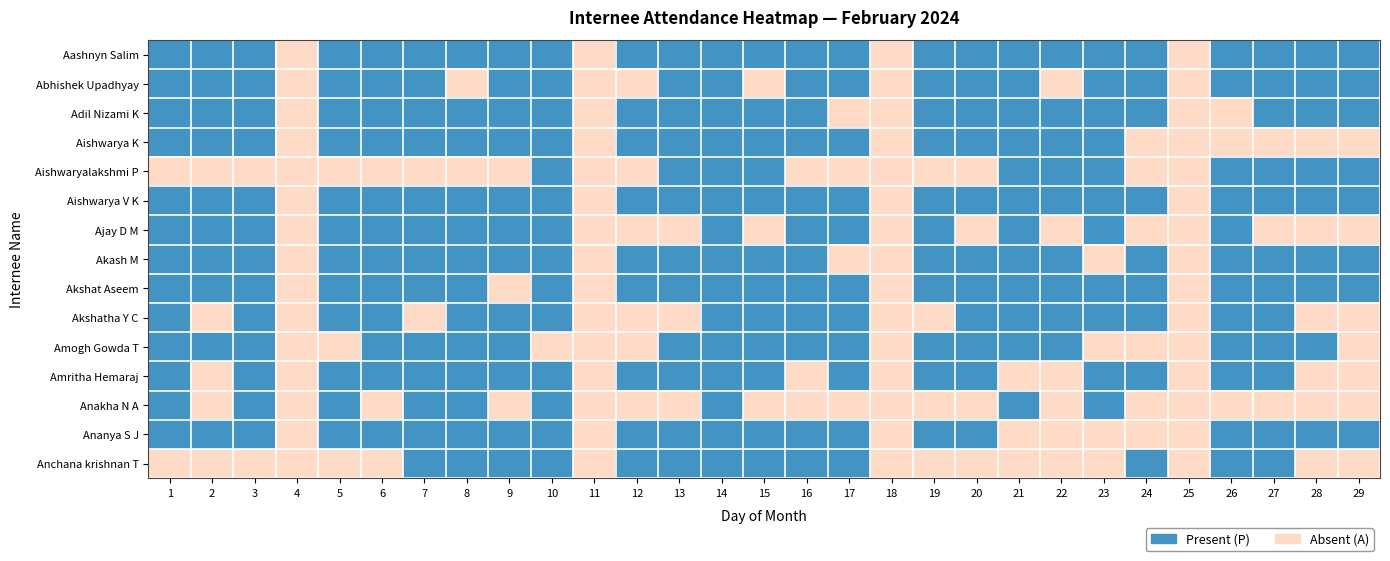

At 16, list the series in order from smallest to largest.

Aishwaryalakshmi P, Amritha Hemaraj, Anakha N A, Aashnyn Salim, Abhishek Upadhyay, Adil Nizami K, Aishwarya K, Aishwarya V K, Ajay D M, Akash M, Akshat Aseem, Akshatha Y C, Amogh Gowda T, Ananya S J, Anchana krishnan T